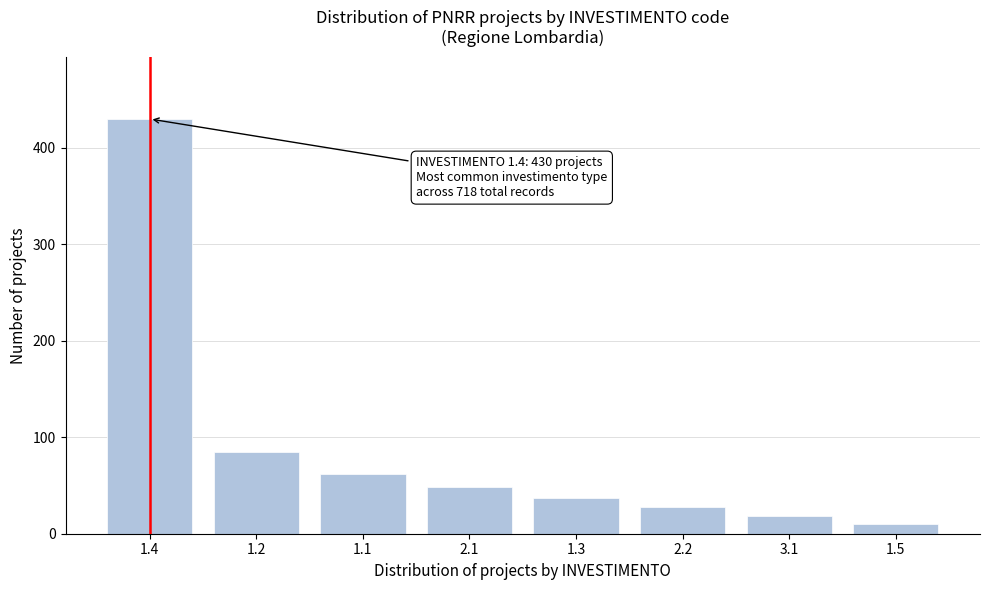

Reading left to right, transcribe all the data shown in this chart.

1.4=430	1.2=85	1.1=62	2.1=48	1.3=37	2.2=28	3.1=18	1.5=10